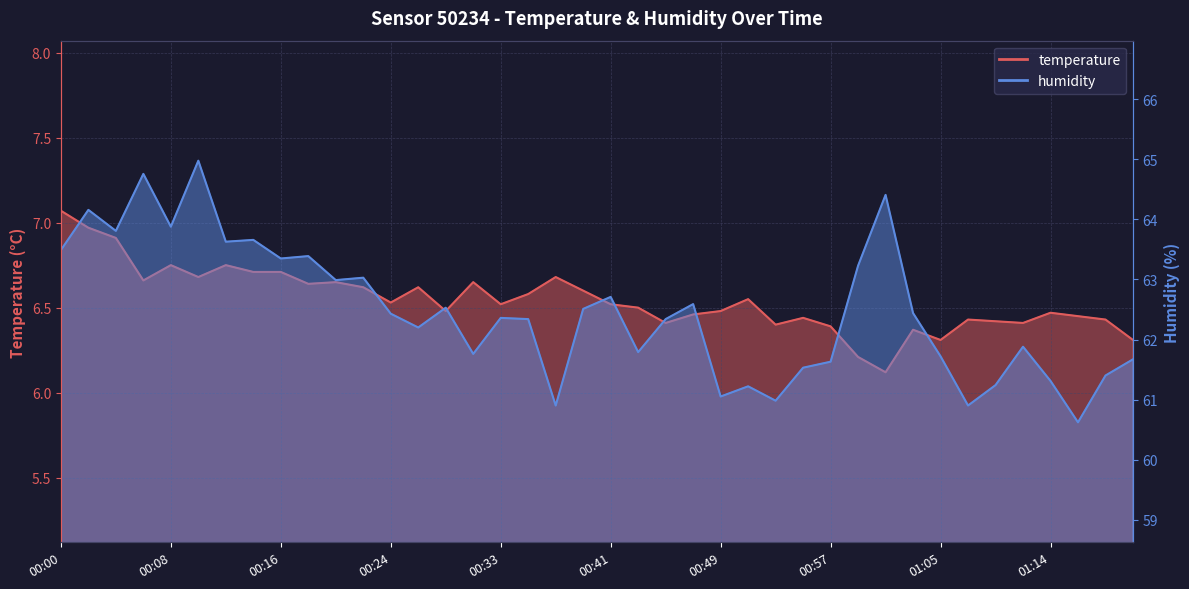

What is the greatest value displayed?

65.0